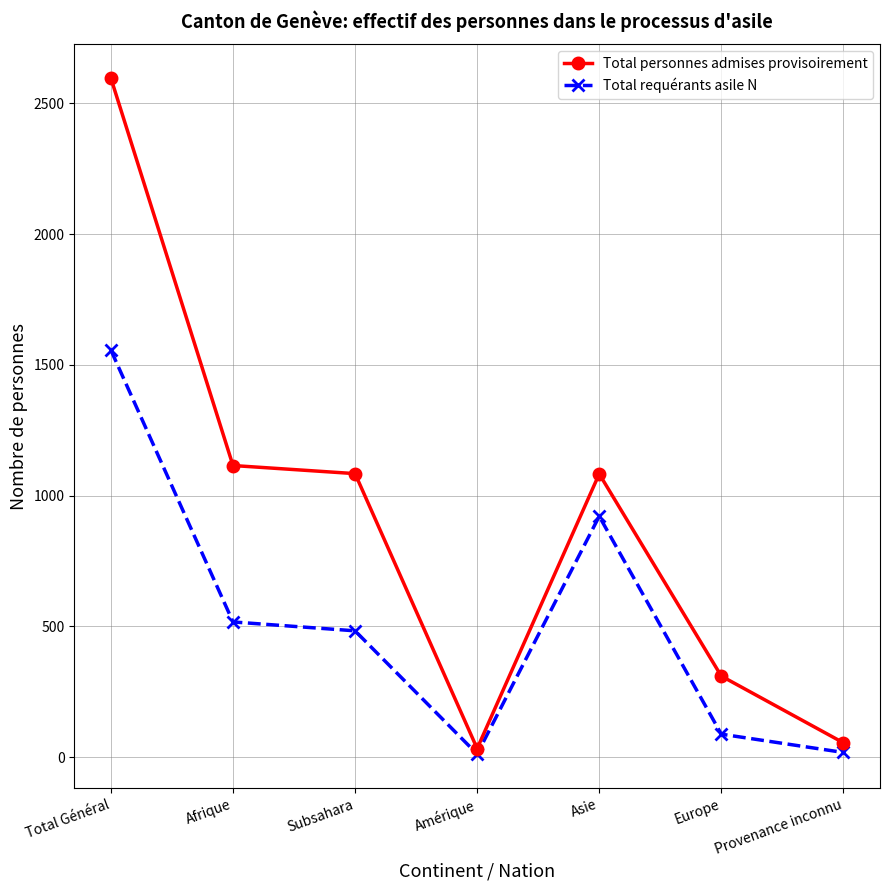

What is the value of the Total personnes admises provisoirement point at the 2nd from the left?

1115